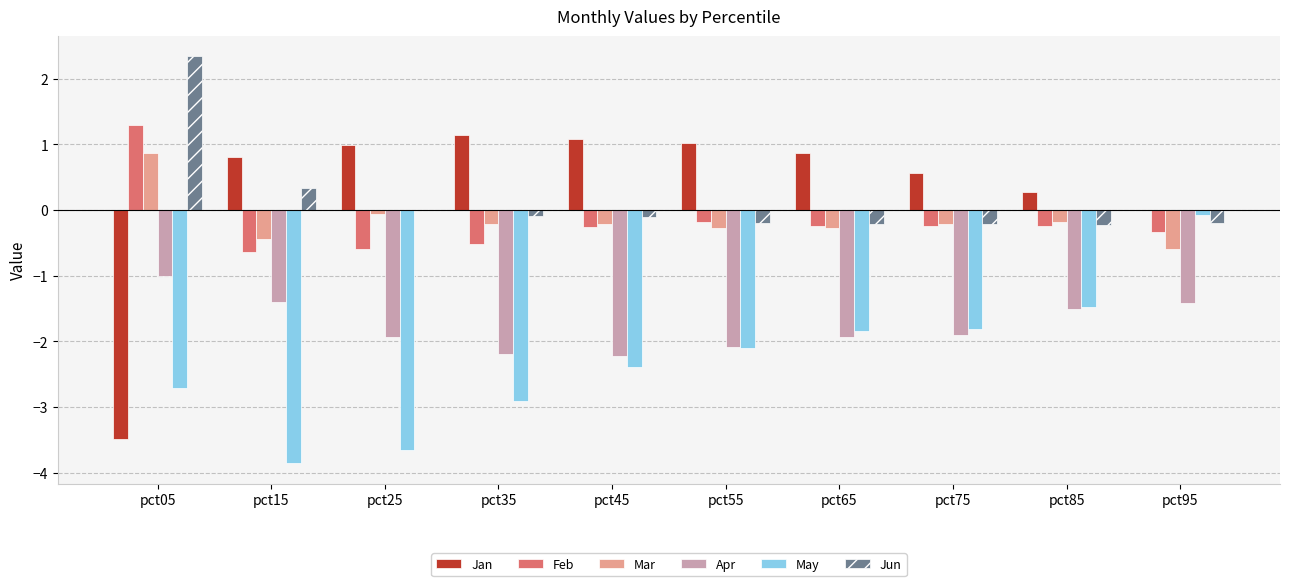

What is the greatest value displayed?

2.3